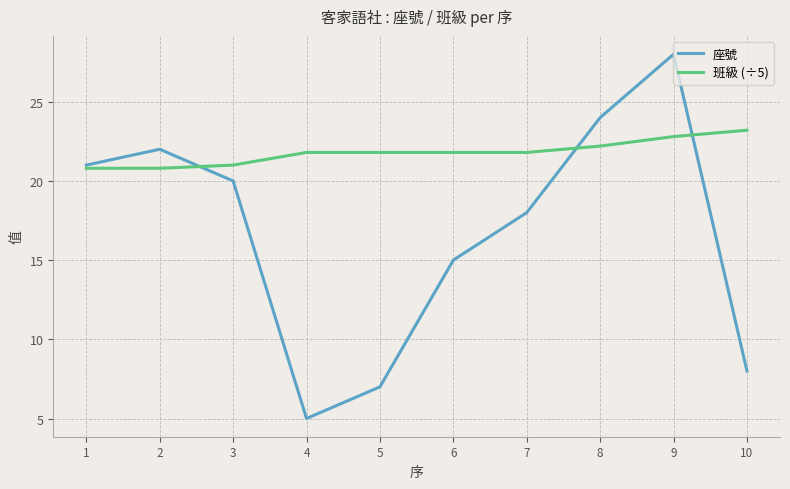

Reading left to right, list all the values displayed in this chart.

座號: 1=21.0	2=22.0	3=20.0	4=5.0	5=7.0	6=15.0	7=18.0	8=24.0	9=28.0	10=8.0
班級 (÷5): 1=20.8	2=20.8	3=21.0	4=21.8	5=21.8	6=21.8	7=21.8	8=22.2	9=22.8	10=23.2